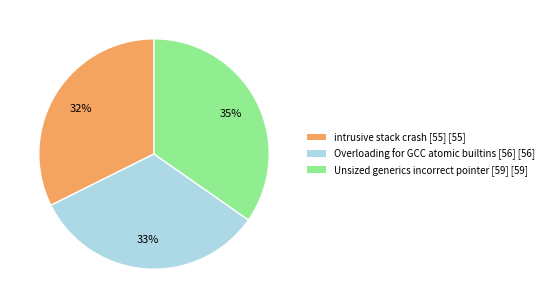

Is it true that Unsized generics incorrect pointer [59] is 35% of the pie?

True